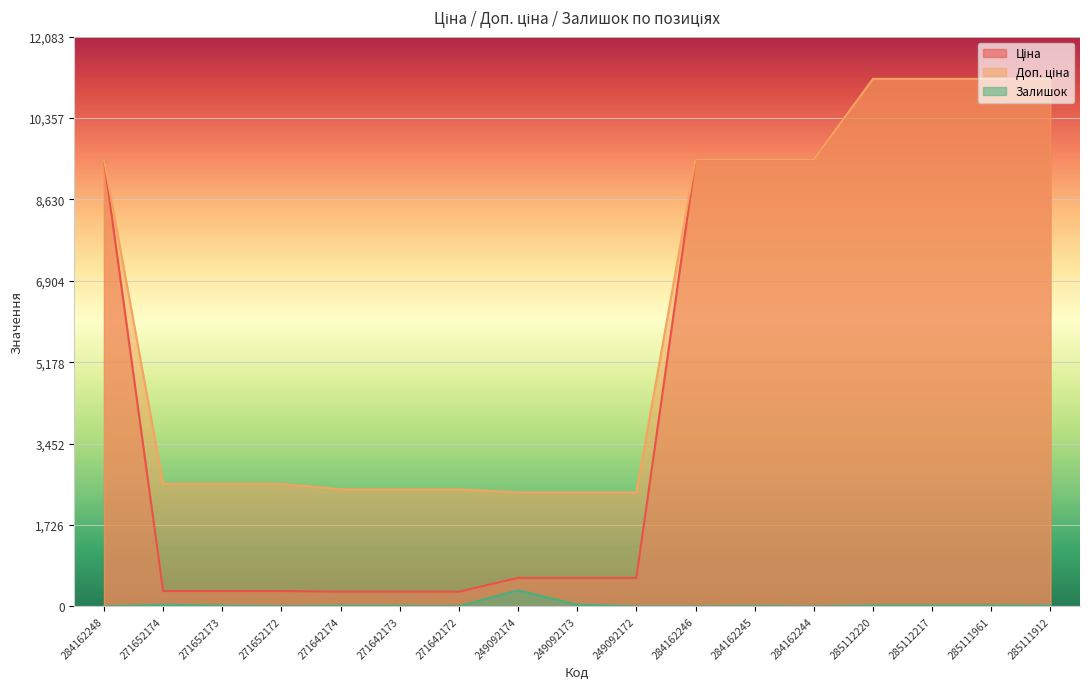

What is the sum of all Доп. ціна values?

105159.6